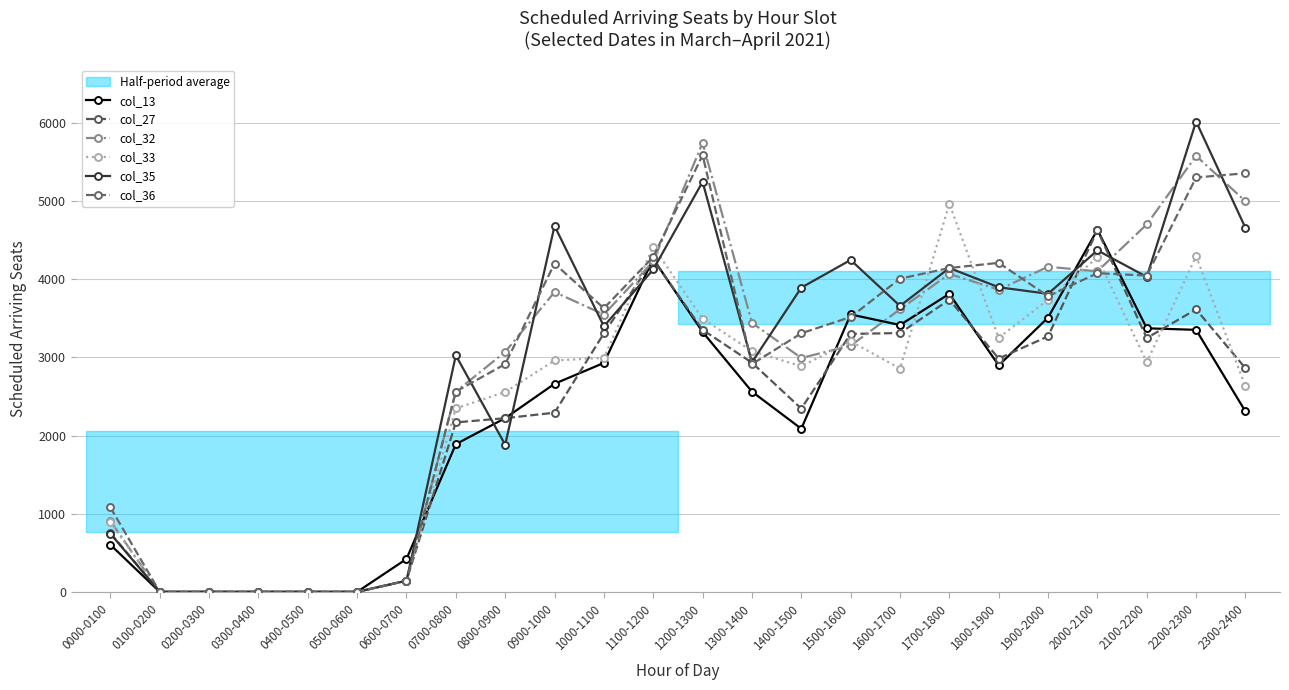

Where does the col_27 series first go above 2932?

1000-1100